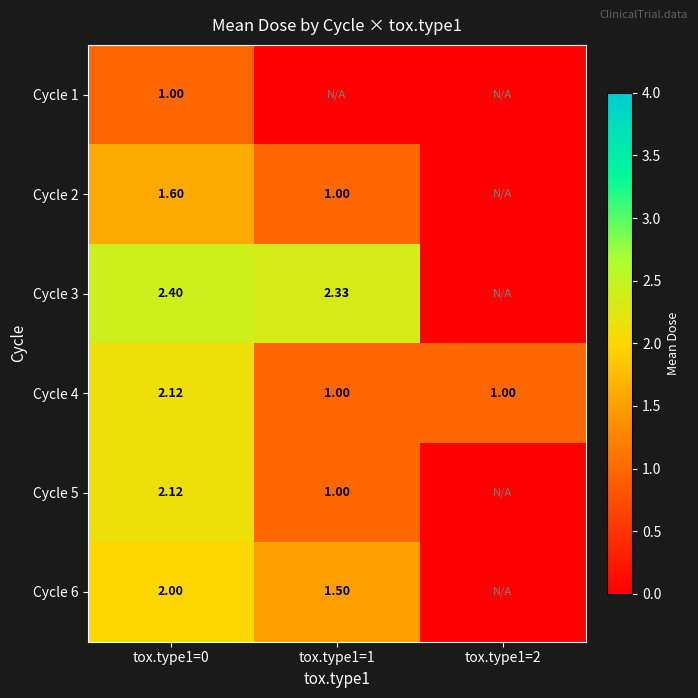

Rank the categories by Cycle 3 value from lowest to highest.

tox.type1=2, tox.type1=1, tox.type1=0